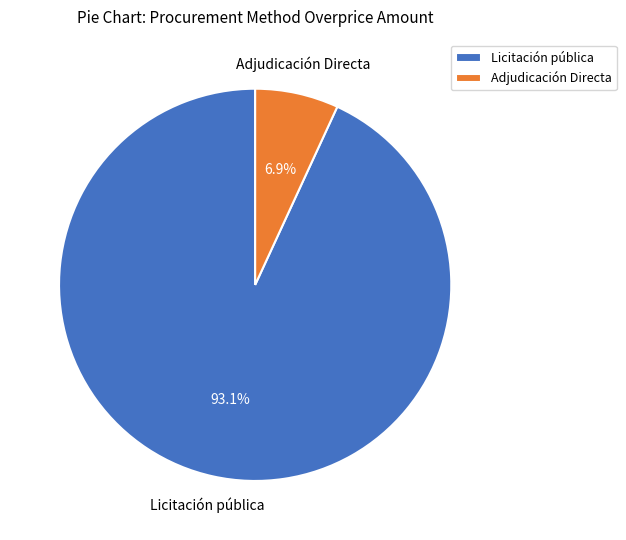

What is the ratio of the value at Adjudicación Directa to the value at Licitación pública?

0.1